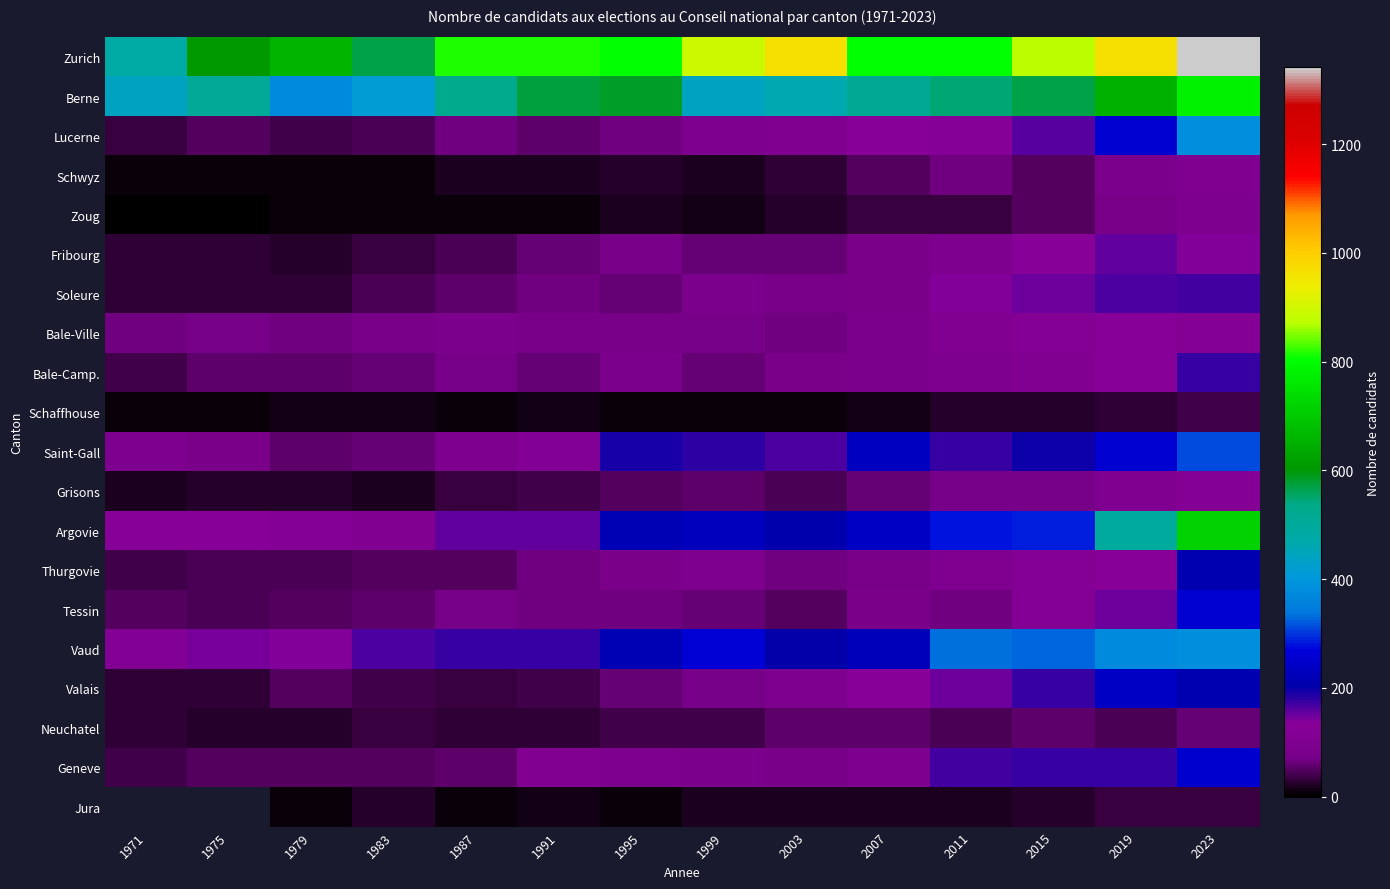

What is the sum of the Zurich values at 1999 and 1971?

1369.0